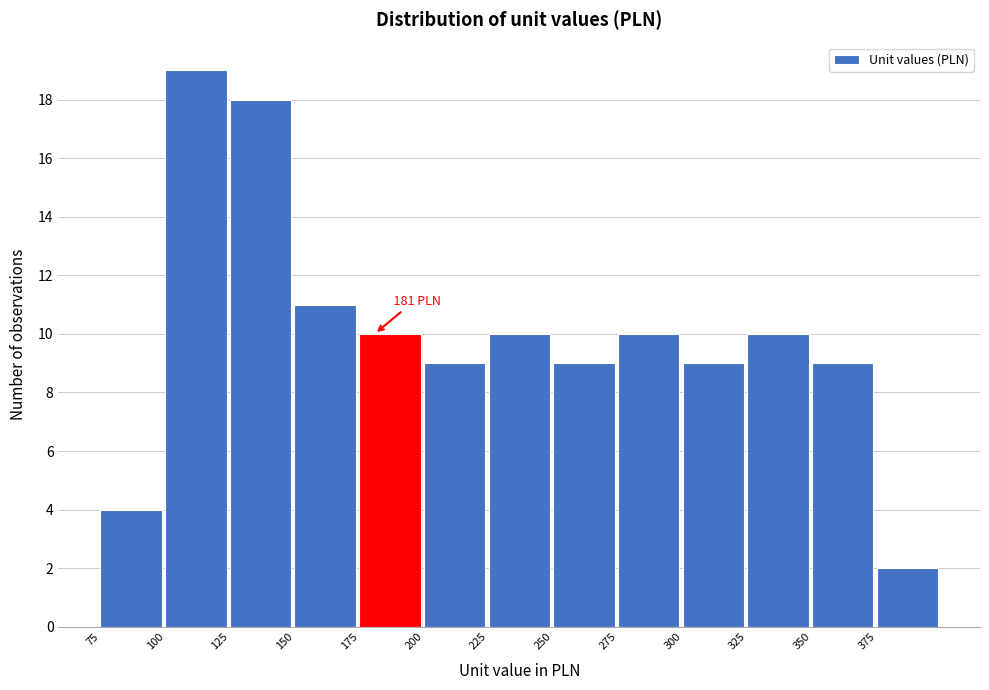

Which range on the x-axis has the tallest bar?

100 to 125